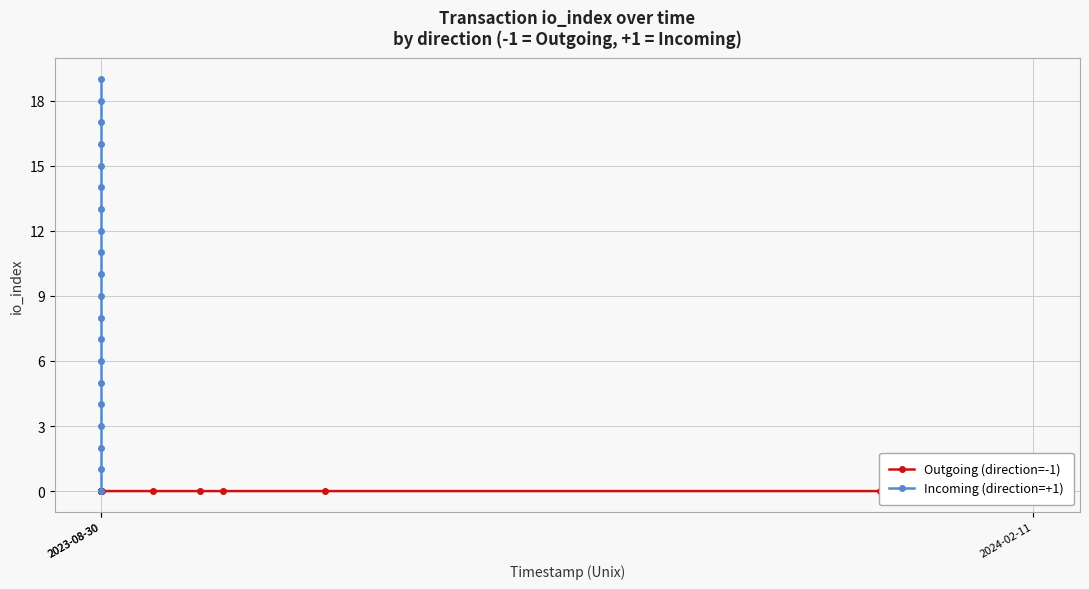

Is it true that Outgoing (direction=-1) equals -1 at 2023-08-30?

False